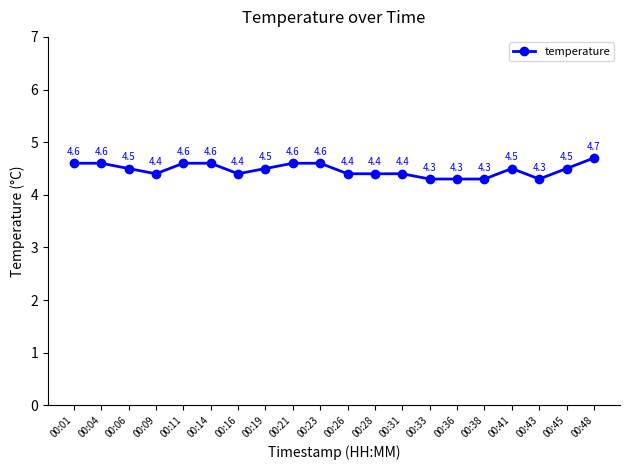

What is the difference between the values at 00:01 and 00:26?

0.2